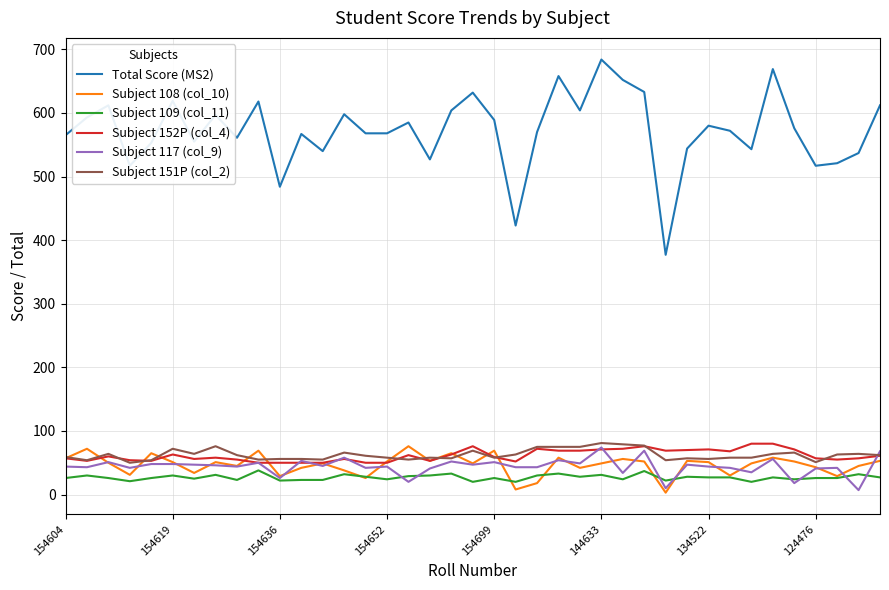

Which series has the widest spread of values?

Total Score (MS2)